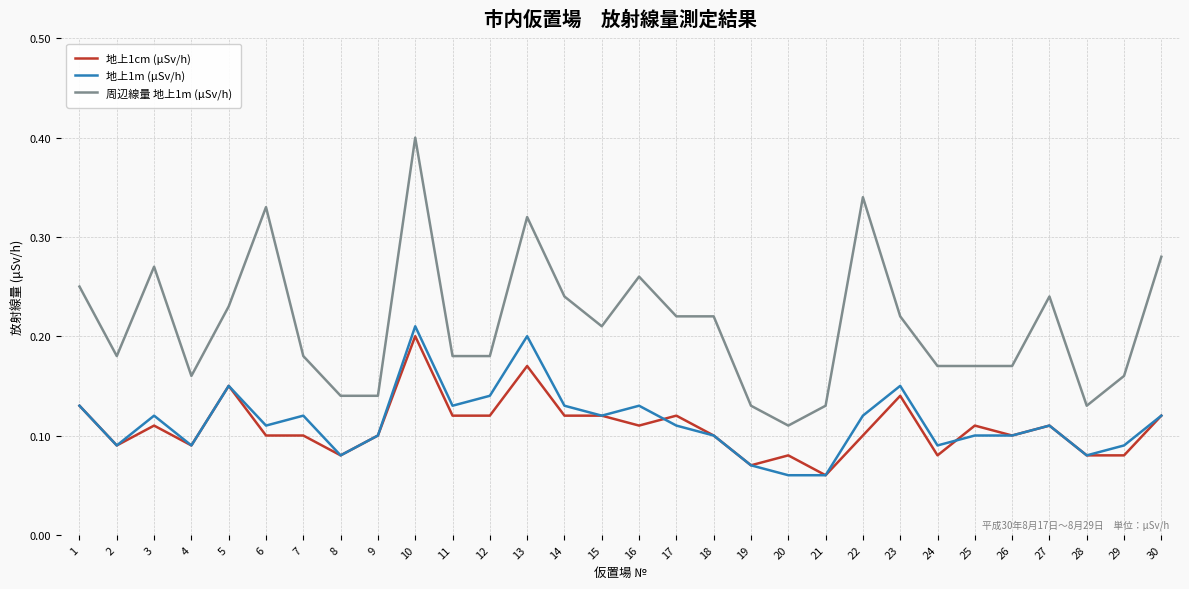

True or false: 周辺線量 地上1m (μSv/h) and 地上1m (μSv/h) cross at least once.

False